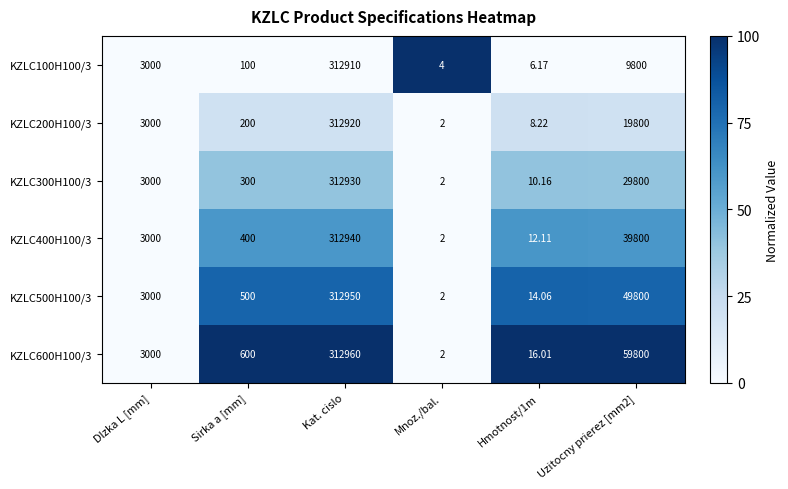

Which series changed the most between Dlzka L [mm] and Kat. cislo?

KZLC600H100/3